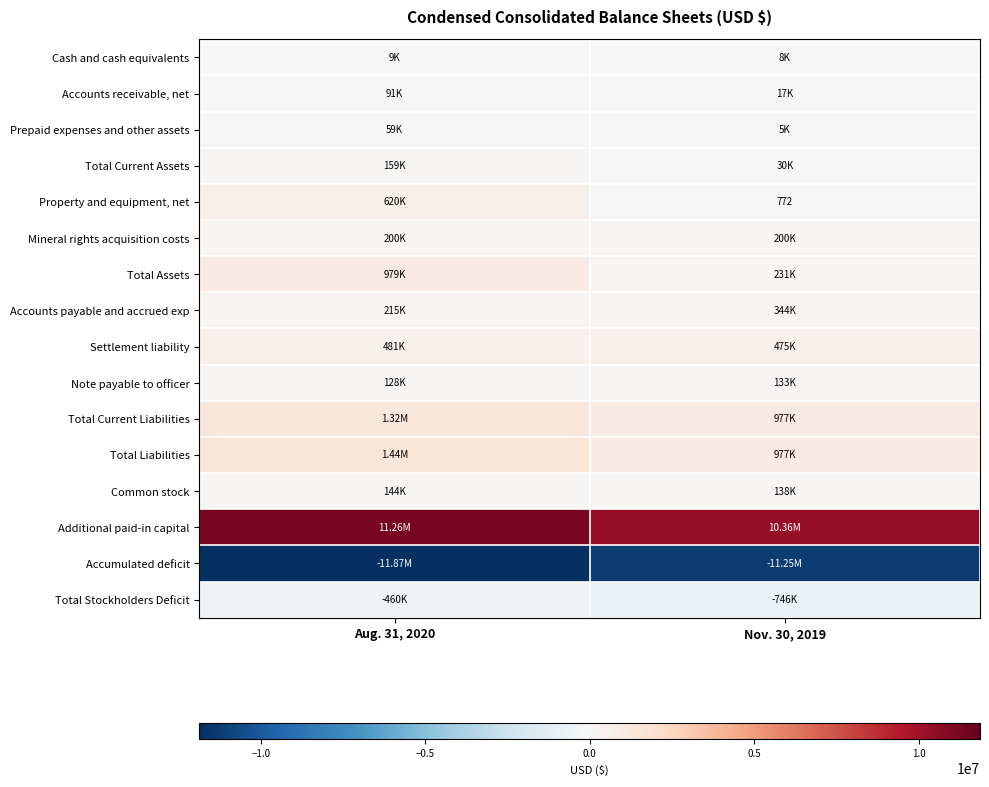

At Aug. 31, 2020, list the series in order from smallest to largest.

Accumulated deficit, Total Stockholders Deficit, Cash and cash equivalents, Prepaid expenses and other assets, Accounts receivable, net, Note payable to officer, Common stock, Total Current Assets, Mineral rights acquisition costs, Accounts payable and accrued exp, Settlement liability, Property and equipment, net, Total Assets, Total Current Liabilities, Total Liabilities, Additional paid-in capital